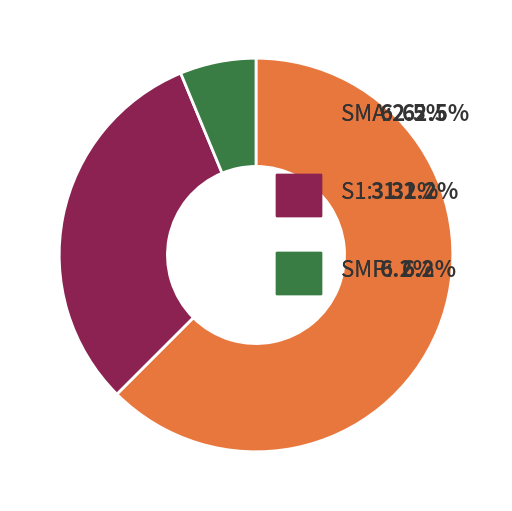

How many slices are in this pie chart?

3